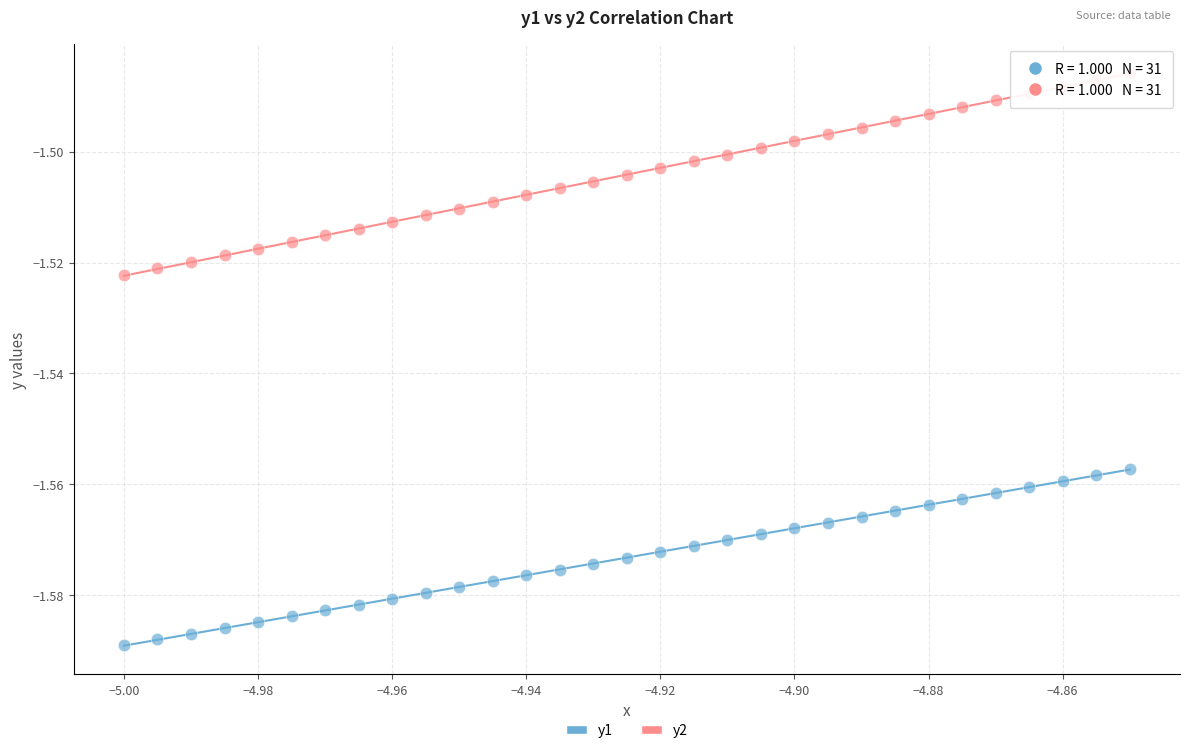

Which series reaches the minimum Y coordinate?

y1